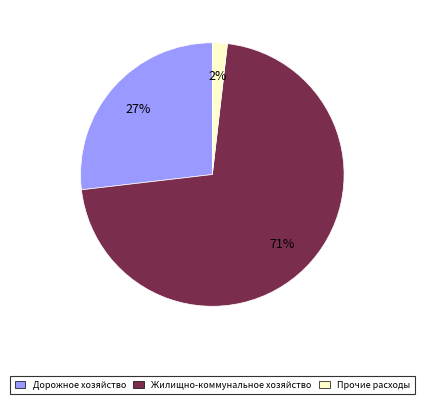

To the nearest percent, what is the combined percentage of Жилищно-коммунальное хозяйство and Дорожное хозяйство?

98%